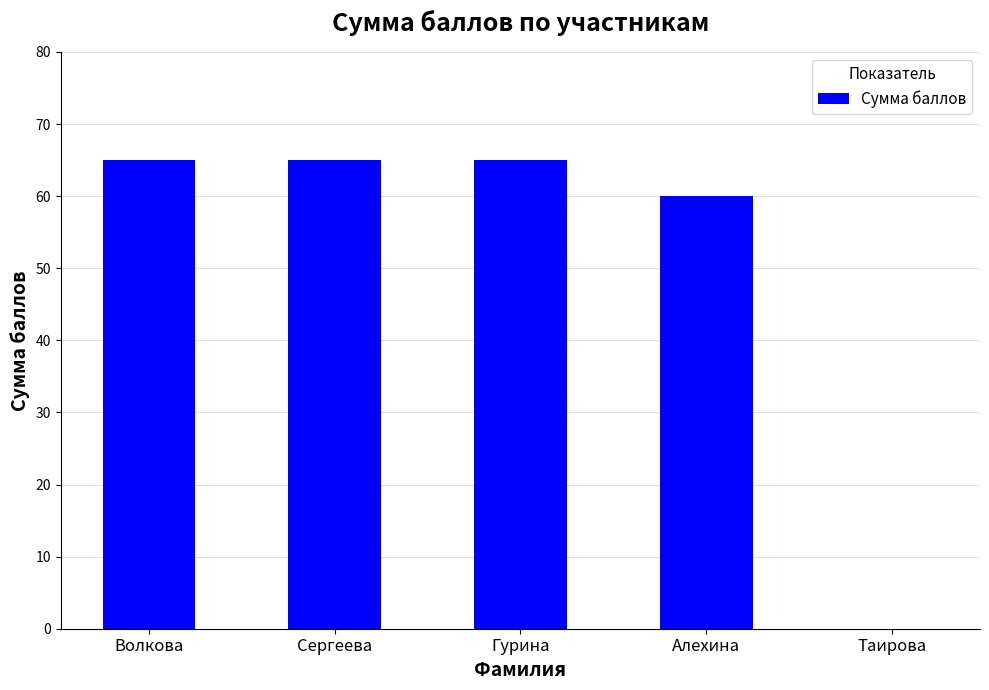

The chart shows a value of 60 at Алехина. True or false?

True